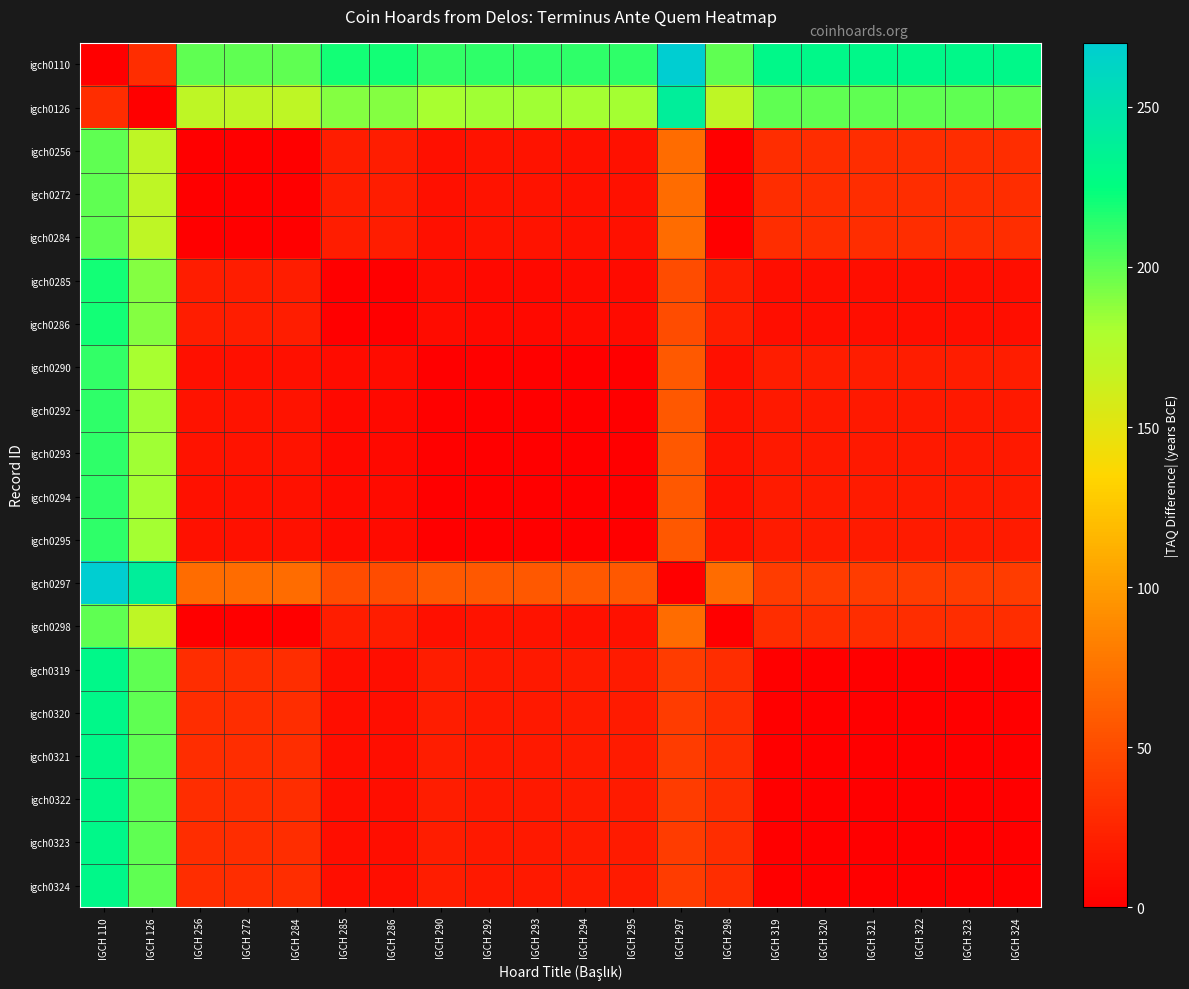

What is the maximum value shown in the chart?

270